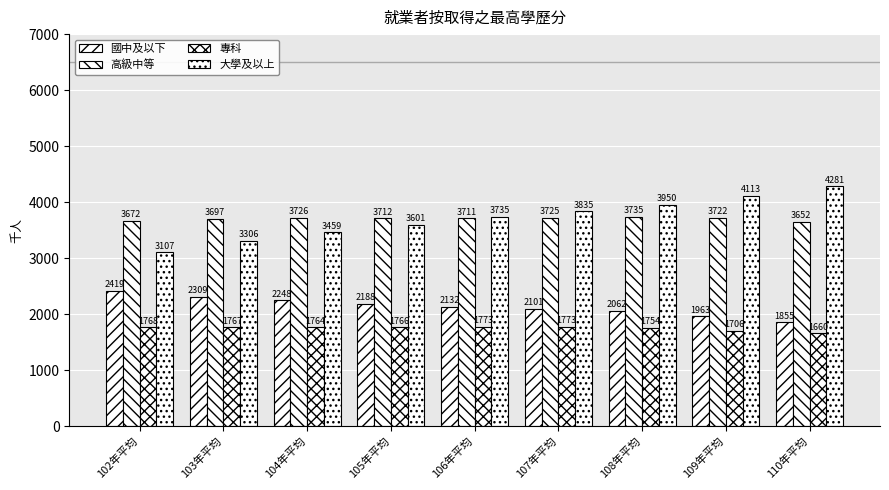

How many data points in 專科 are less than 1766?

4